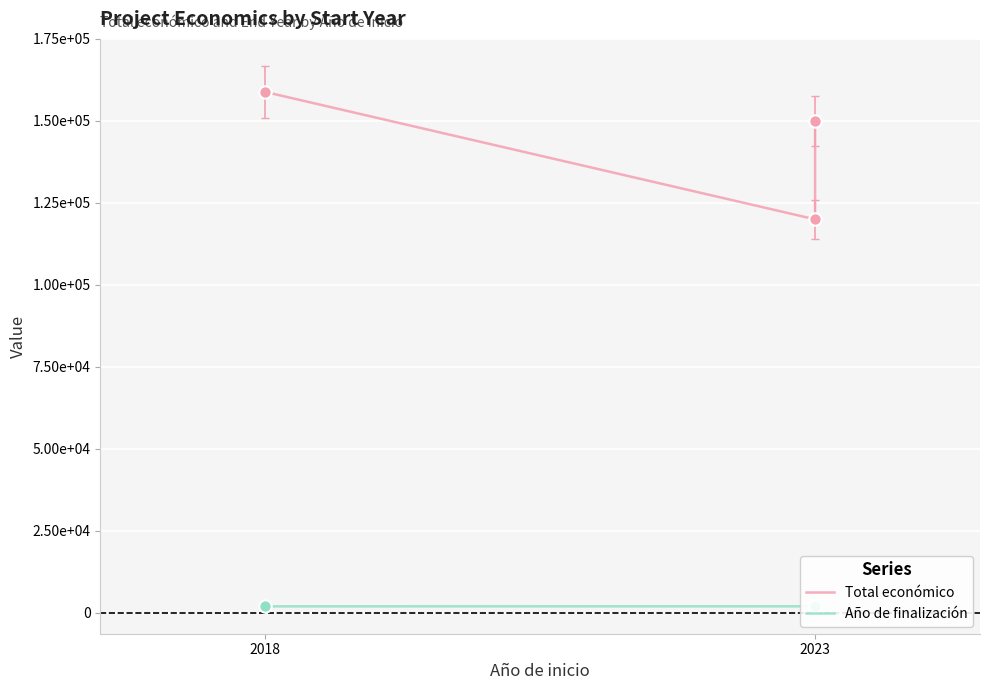

What is the total value across all series at 2?

152026